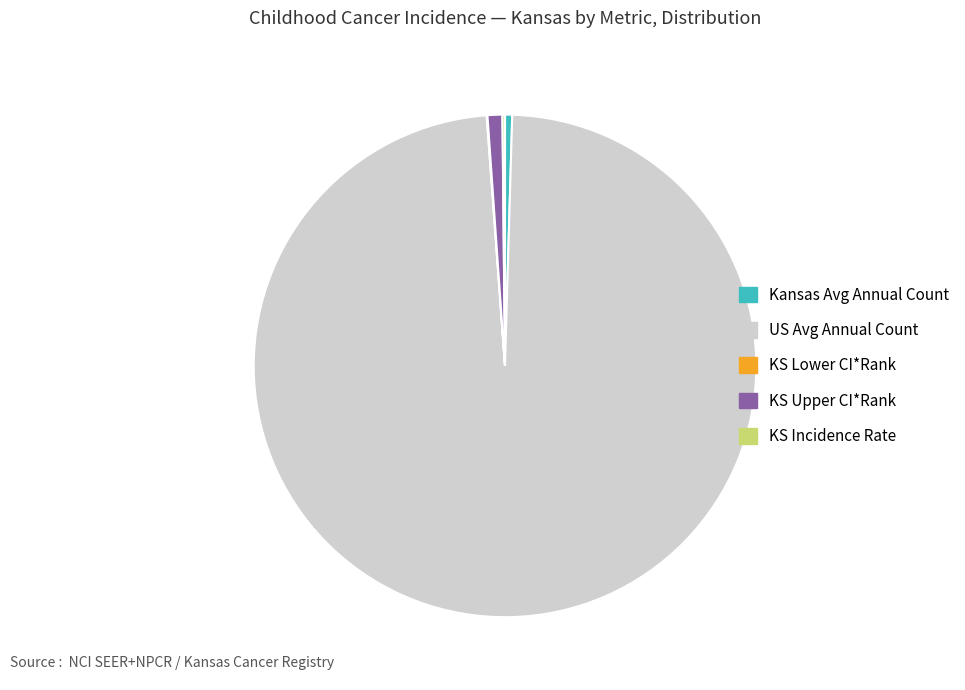

Which category has the biggest portion of the pie?

US Avg Annual Count